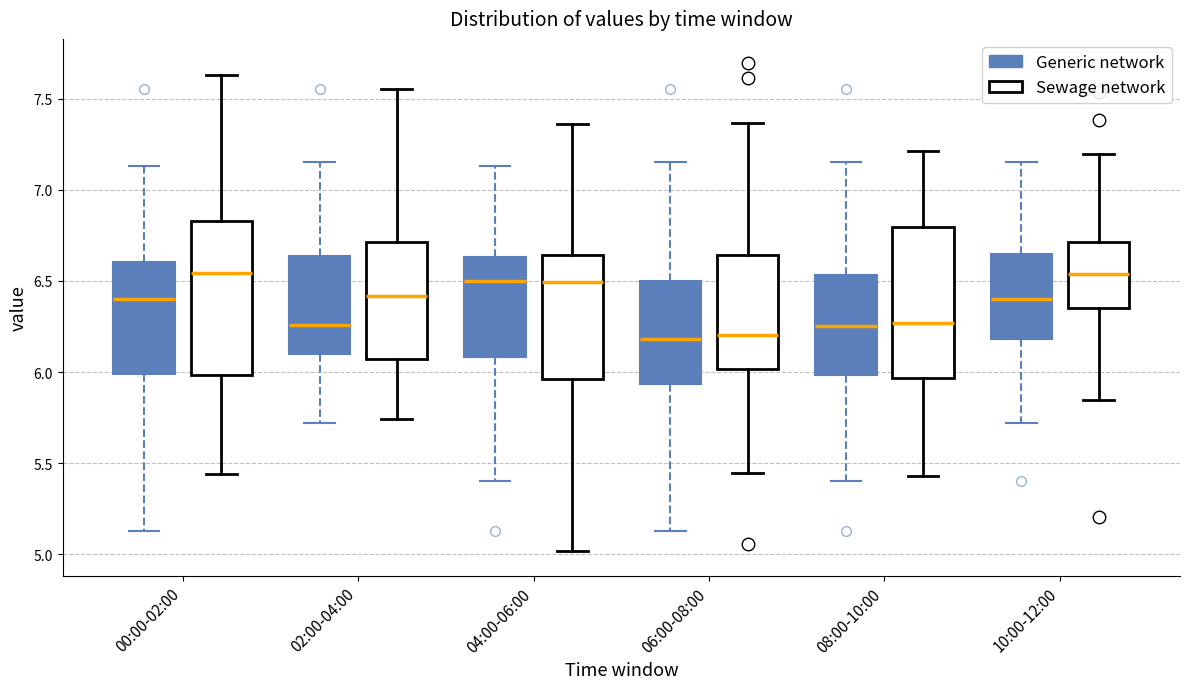

Reading left to right, read every box against the y-axis: the position of its median line, the range the box covers, and the ends of its whiskers. The values are not printed on the chart, so give them approximately, as read against the axis.

00:00-02:00 (Generic network): median 6.40, box 6.00 to 6.60, whiskers 5.15 to 7.15
00:00-02:00 (Sewage network): median 6.55, box 6.00 to 6.85, whiskers 5.45 to 7.65
02:00-04:00 (Generic network): median 6.25, box 6.10 to 6.65, whiskers 5.70 to 7.15
02:00-04:00 (Sewage network): median 6.40, box 6.05 to 6.70, whiskers 5.75 to 7.55
04:00-06:00 (Generic network): median 6.50, box 6.10 to 6.65, whiskers 5.40 to 7.15
04:00-06:00 (Sewage network): median 6.50, box 5.95 to 6.65, whiskers 5.00 to 7.35
06:00-08:00 (Generic network): median 6.20, box 5.95 to 6.50, whiskers 5.15 to 7.15
06:00-08:00 (Sewage network): median 6.20, box 6.00 to 6.65, whiskers 5.45 to 7.35
08:00-10:00 (Generic network): median 6.25, box 6.00 to 6.55, whiskers 5.40 to 7.15
08:00-10:00 (Sewage network): median 6.25, box 5.95 to 6.80, whiskers 5.45 to 7.20
10:00-12:00 (Generic network): median 6.40, box 6.20 to 6.65, whiskers 5.70 to 7.15
10:00-12:00 (Sewage network): median 6.55, box 6.35 to 6.70, whiskers 5.85 to 7.20